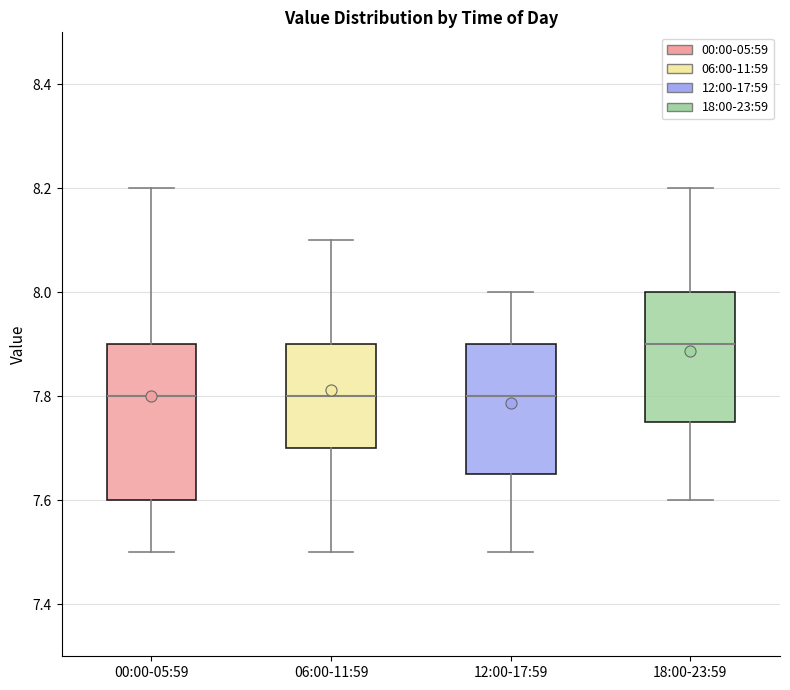

Which box is the tallest, from its lower edge to its upper edge?

00:00-05:59